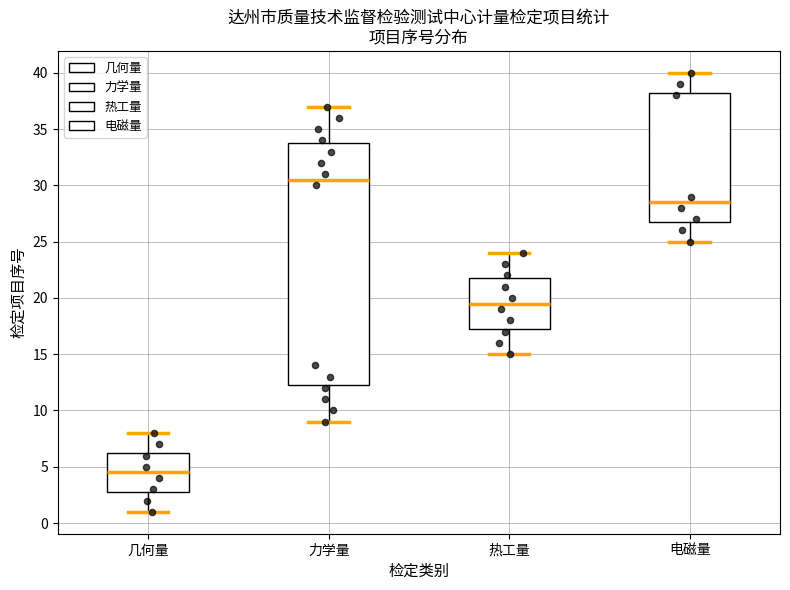

Comparing the boxes themselves (not the whiskers), which one is the tallest?

力学量